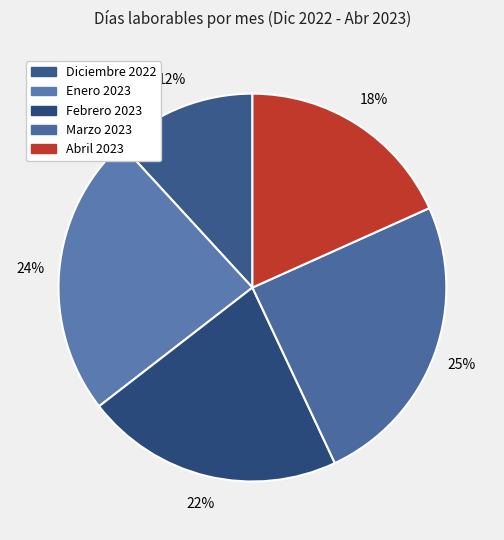

Which category has the biggest portion of the pie?

Marzo 2023